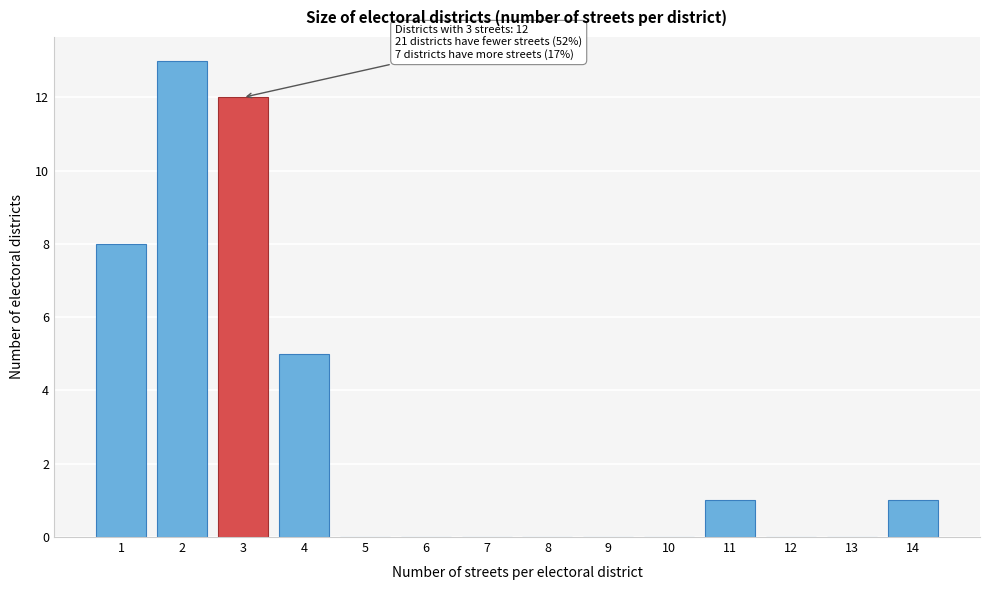

Reading left to right, extract all data points from this chart.

1=8	2=13	3=12	4=5	5=0	6=0	7=0	8=0	9=0	10=0	11=1	12=0	13=0	14=1